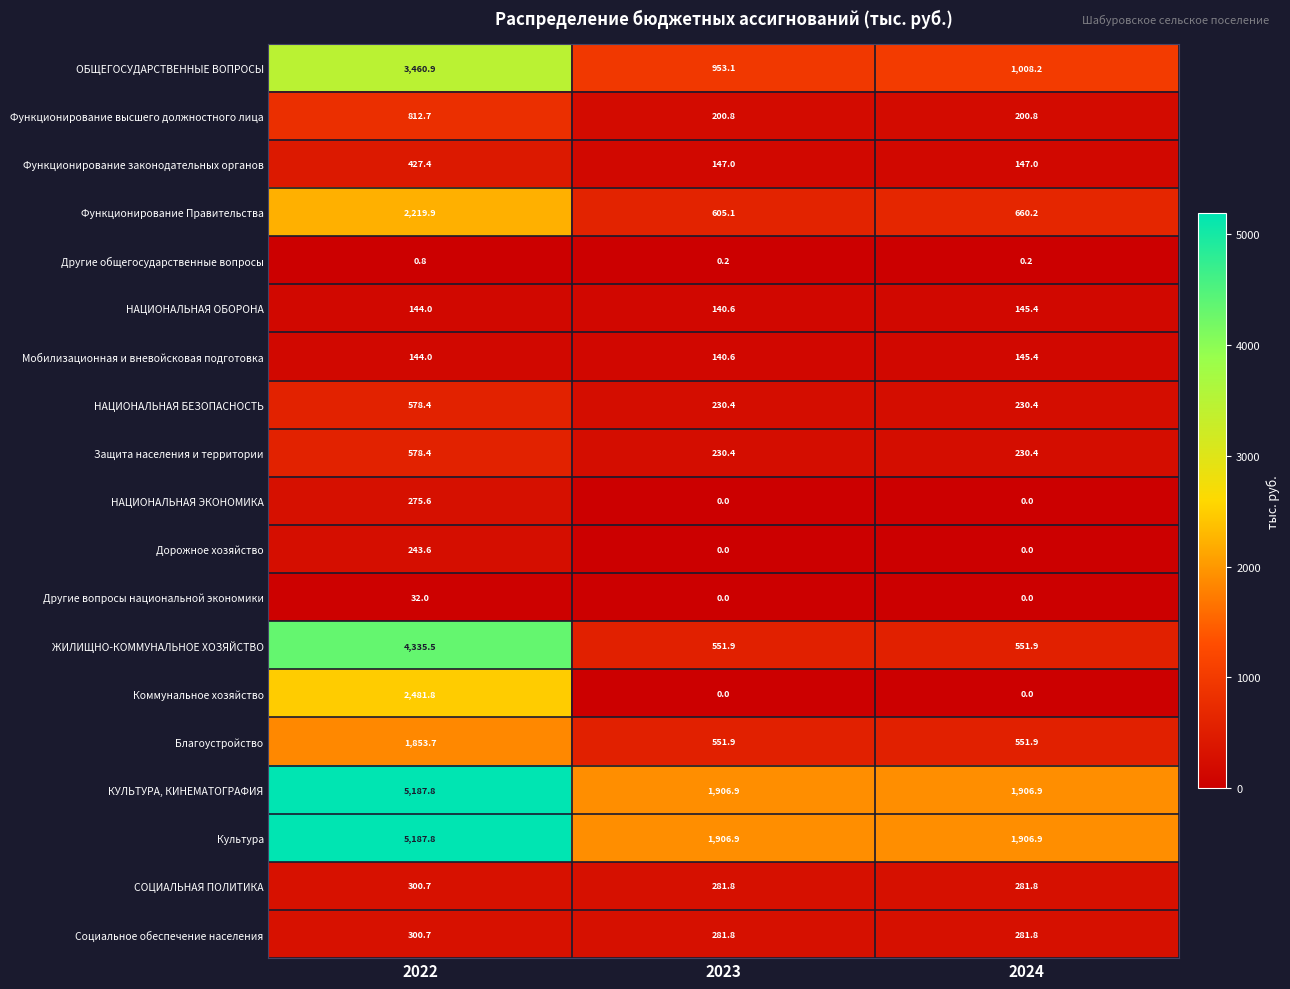

What is the total value across all series at 2022?

28565.7